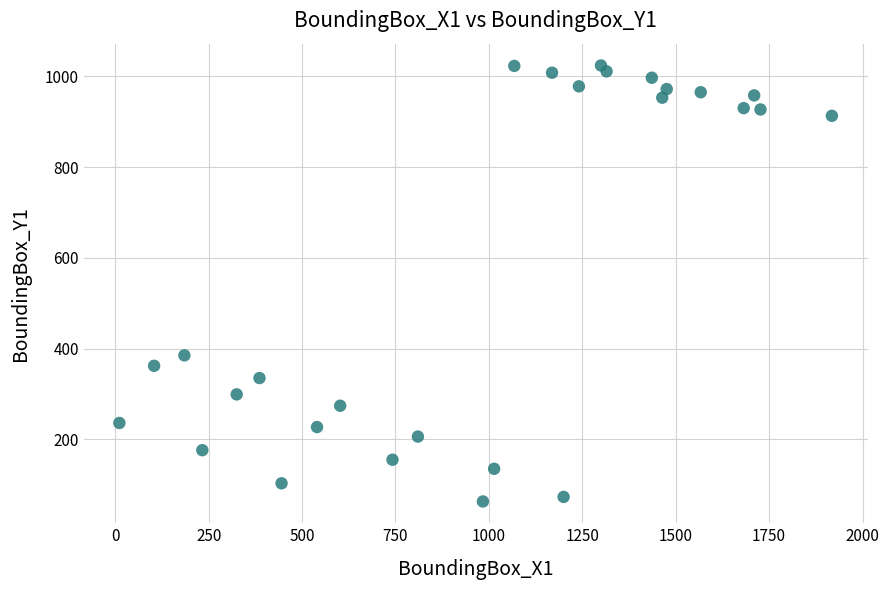

What Y value in the scatter plot is closest to 543?

385